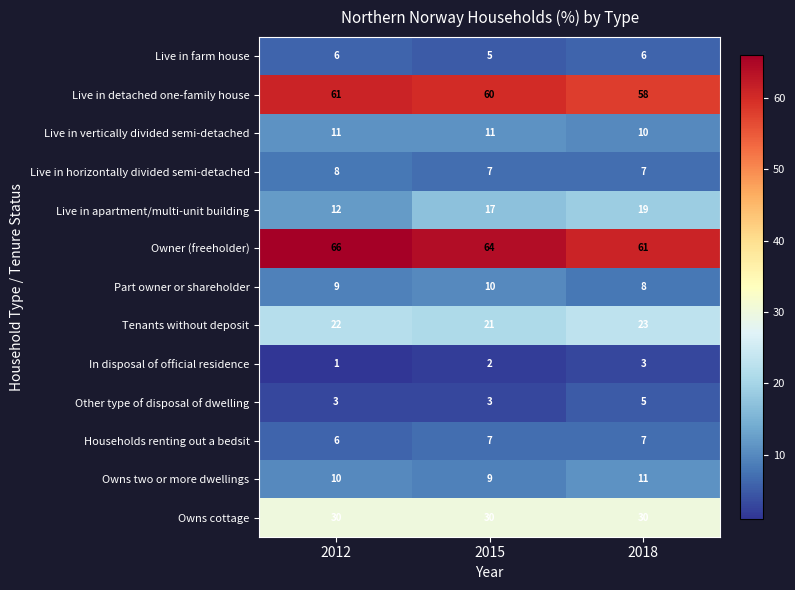

At which category does the chart reach its peak across all series?

2012